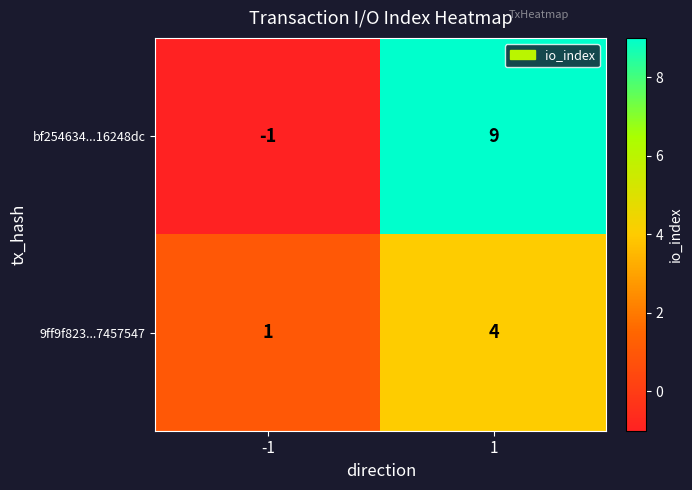

What is the maximum value for bf254634...16248dc?

9